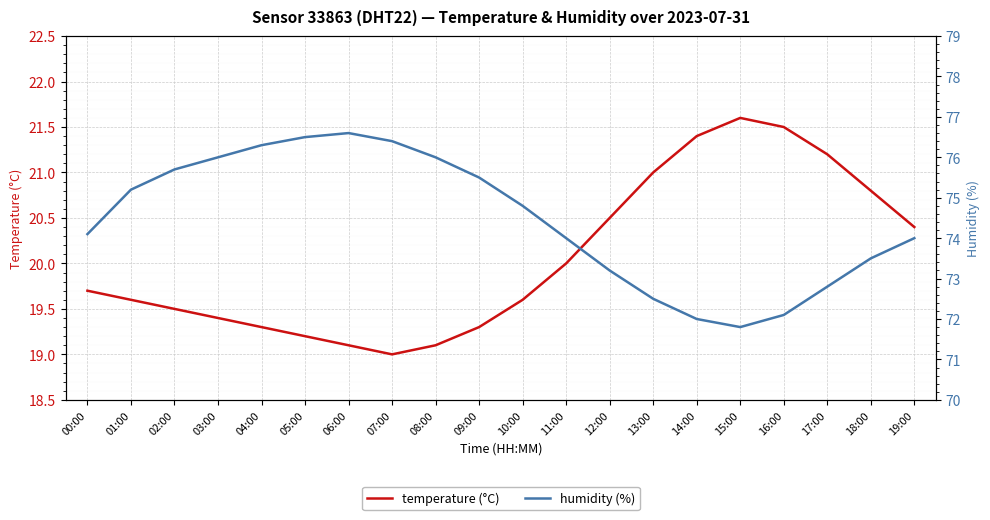

Reading left to right, transcribe all the data shown in this chart.

temperature (°C): 19.7	19.6	19.5	19.4	19.3	19.2	19.1	19.0	19.1	19.3	19.6	20.0	20.5	21.0	21.4	21.6	21.5	21.2	20.8	20.4
humidity (%): 74.1	75.2	75.7	76.0	76.3	76.5	76.6	76.4	76.0	75.5	74.8	74.0	73.2	72.5	72.0	71.8	72.1	72.8	73.5	74.0